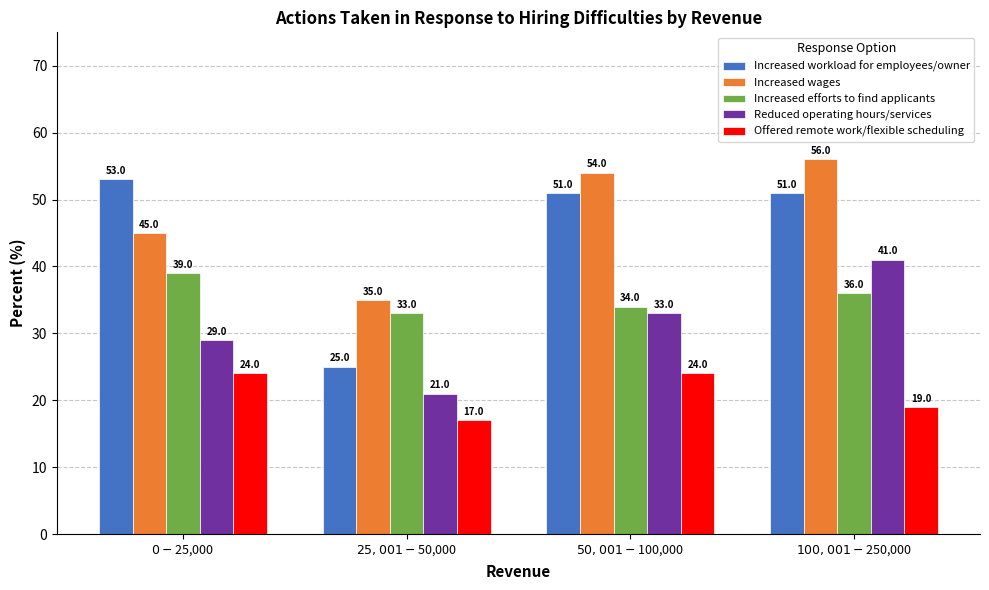

List the series in order of their peak value, highest first.

Increased wages, Increased workload for employees/owner, Reduced operating hours/services, Increased efforts to find applicants, Offered remote work/flexible scheduling